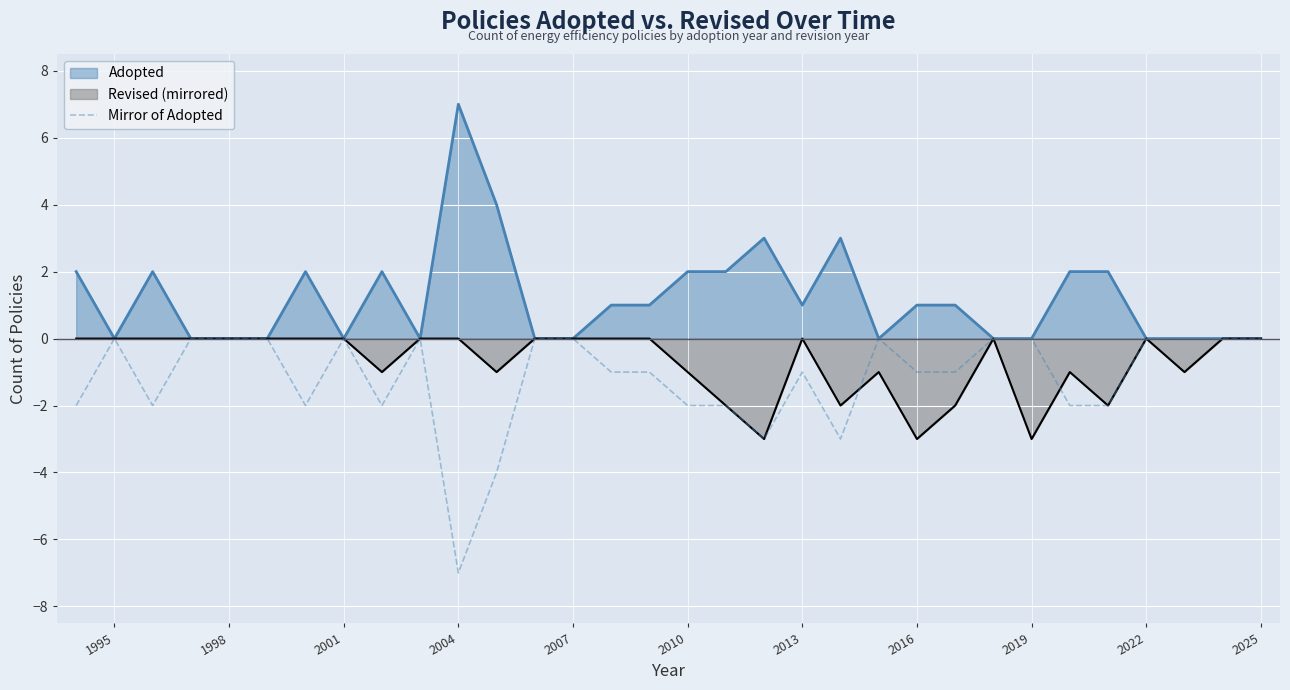

Is it true that Adopted equals -4 at 2019?

False